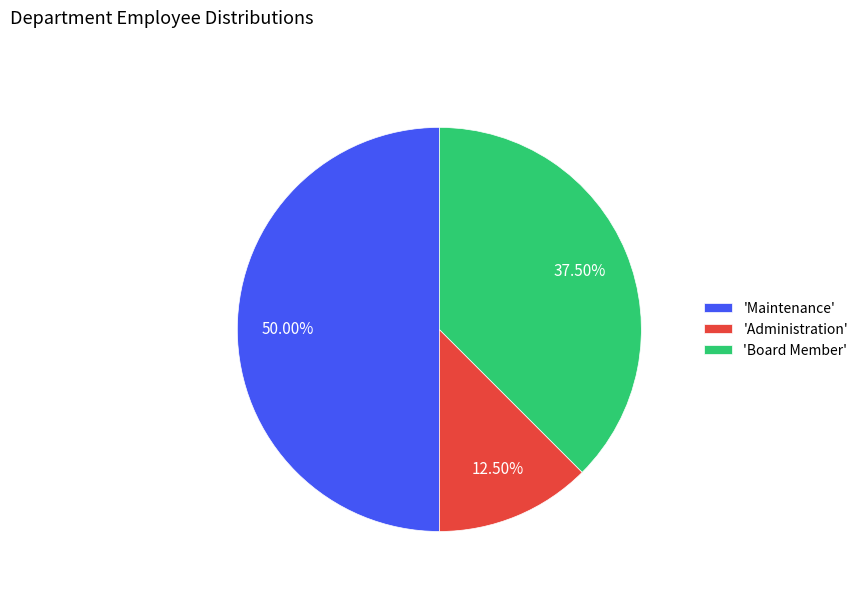

Combined, do 'Maintenance' and 'Administration' account for over 50%?

Yes